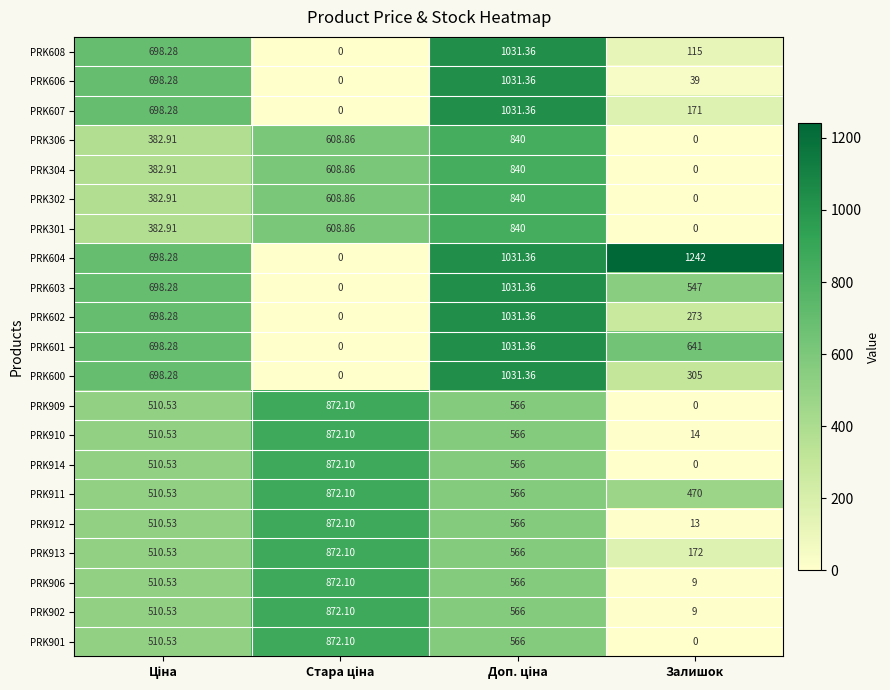

Which label corresponds to the largest value in the chart?

Залишок